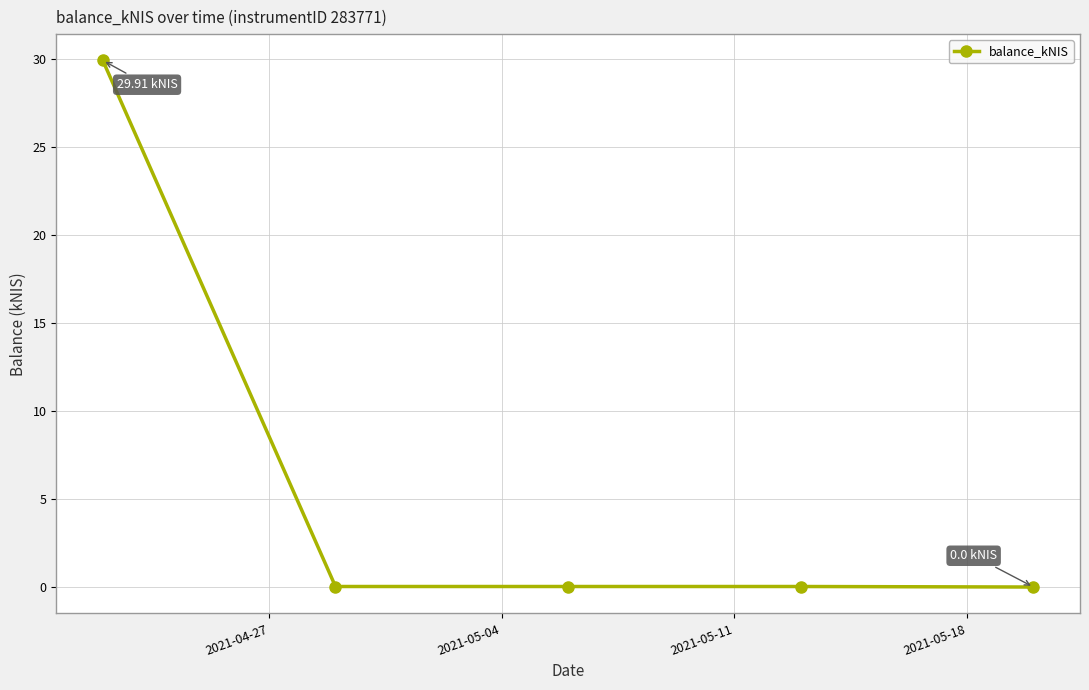

What is the sum of all values?

30.0